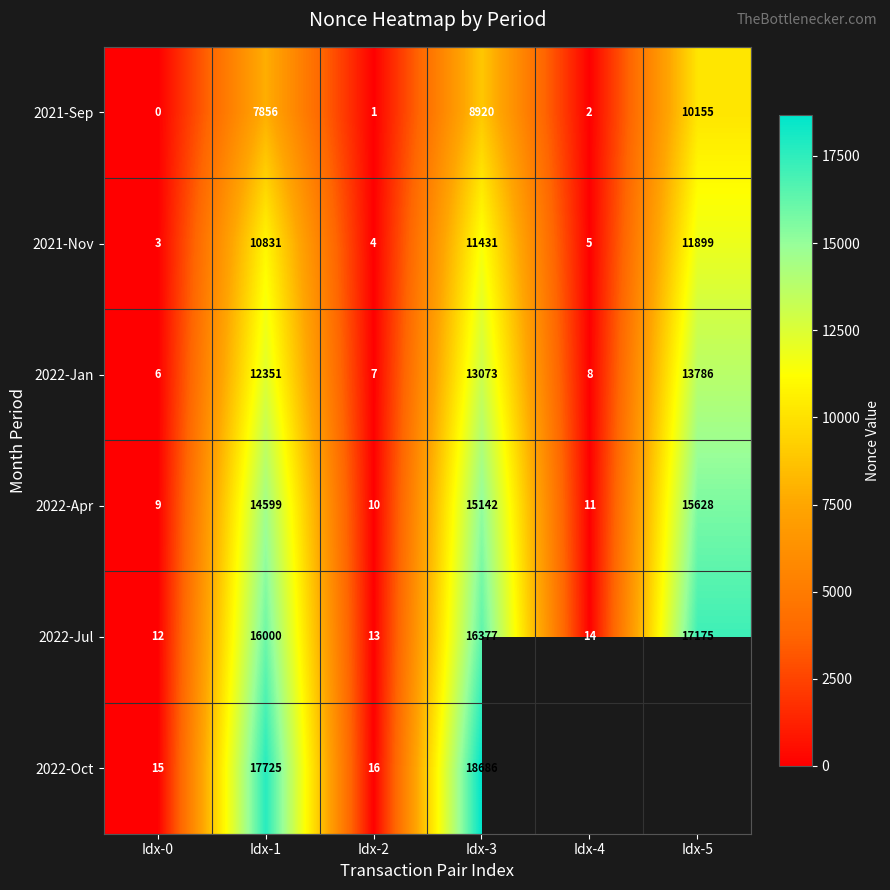

What is the minimum value for 2021-Nov?

3